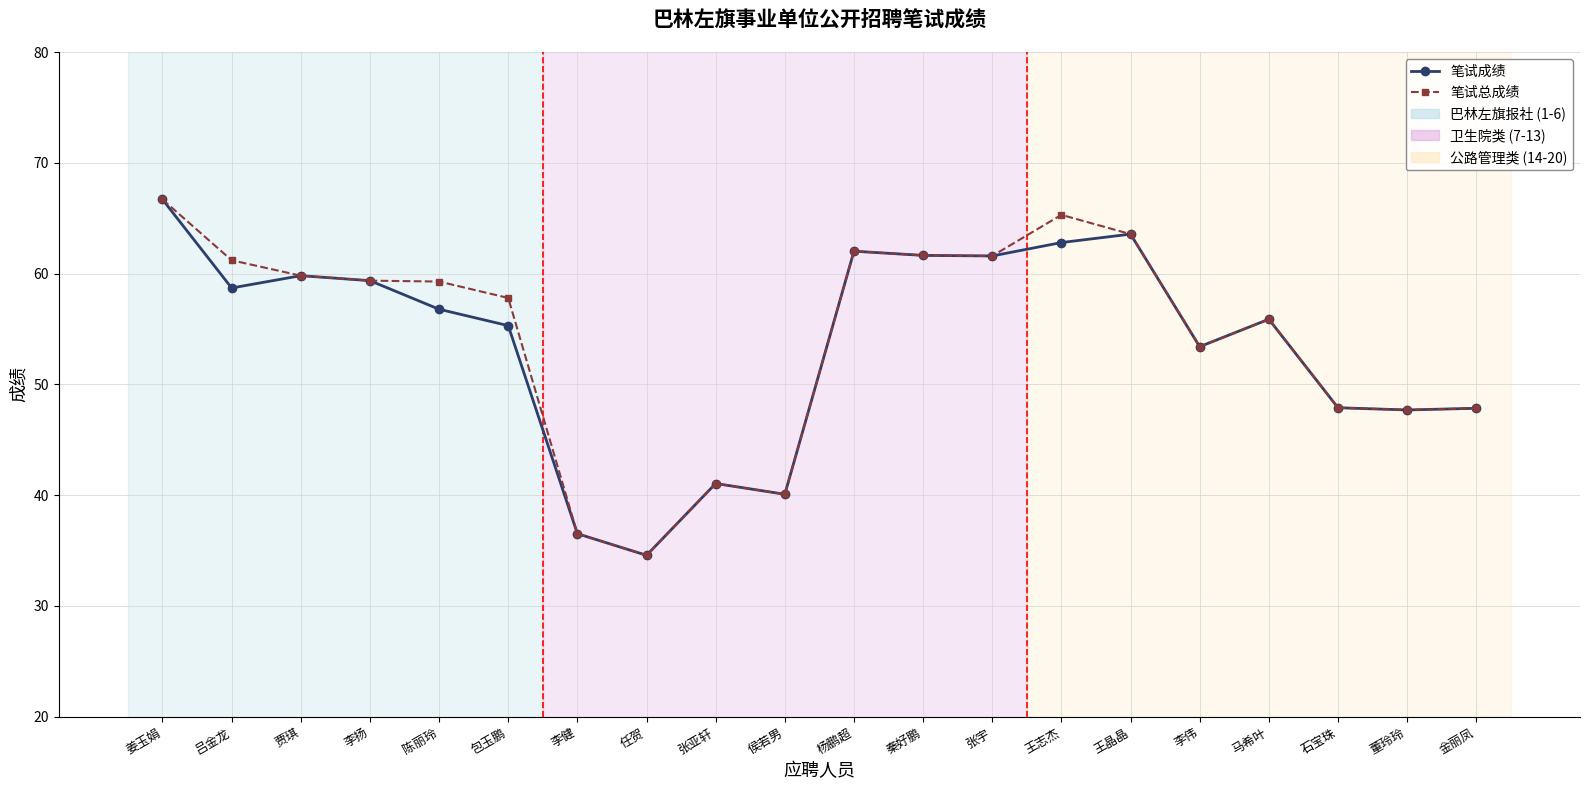

True or false: 笔试总成绩 has more than 1 interior local peaks.

True